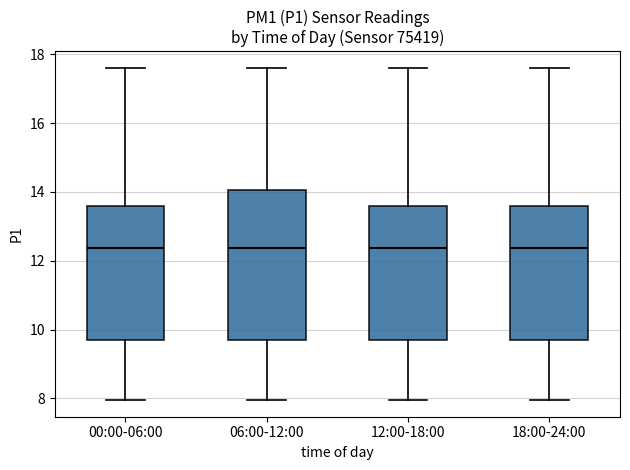

Reading left to right, read every box against the y-axis: the position of its median line, the range the box covers, and the ends of its whiskers. The values are not printed on the chart, so give them approximately, as read against the axis.

00:00-06:00: median 12.4, box 9.6 to 13.6, whiskers 8.0 to 17.6
06:00-12:00: median 12.4, box 9.6 to 14.0, whiskers 8.0 to 17.6
12:00-18:00: median 12.4, box 9.6 to 13.6, whiskers 8.0 to 17.6
18:00-24:00: median 12.4, box 9.6 to 13.6, whiskers 8.0 to 17.6